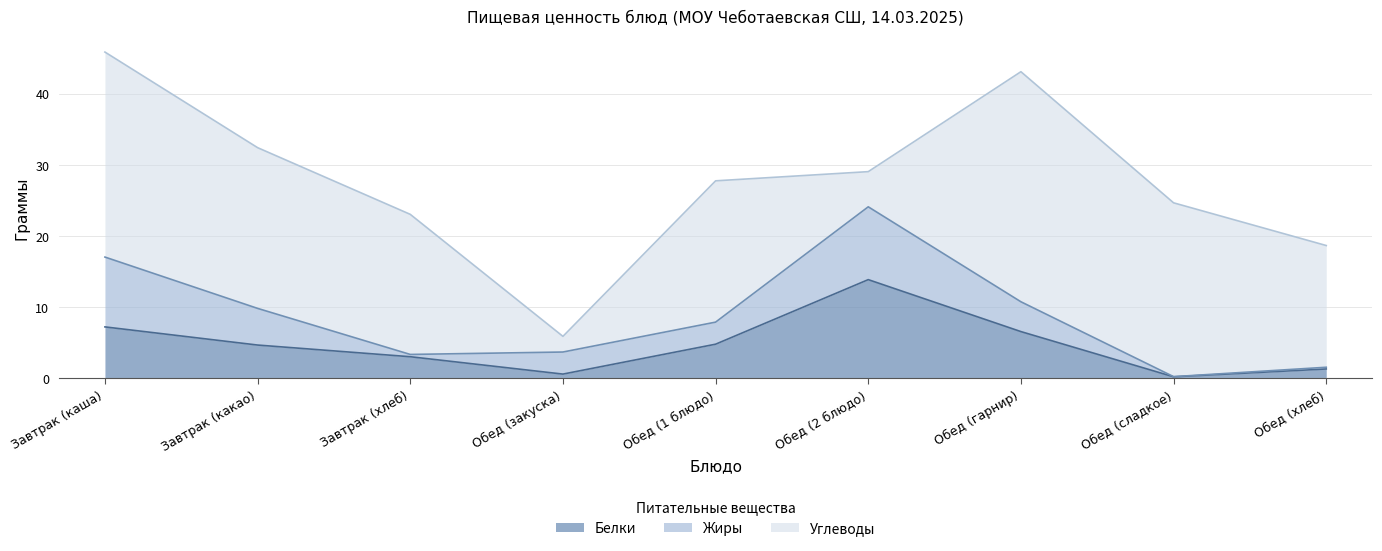

Which series has the widest spread of values?

Углеводы